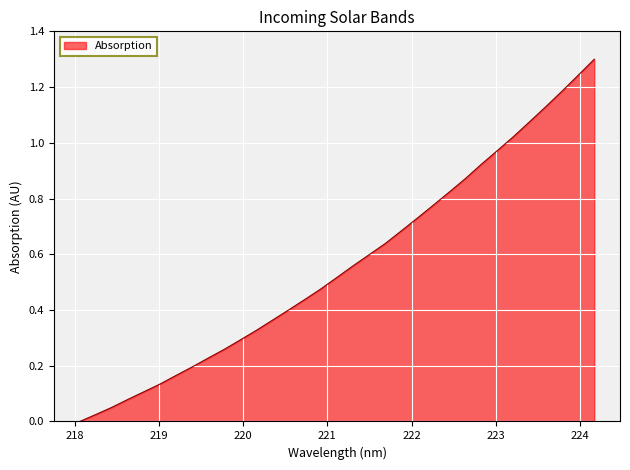

What is the difference between the maximum and minimum values?

1.3